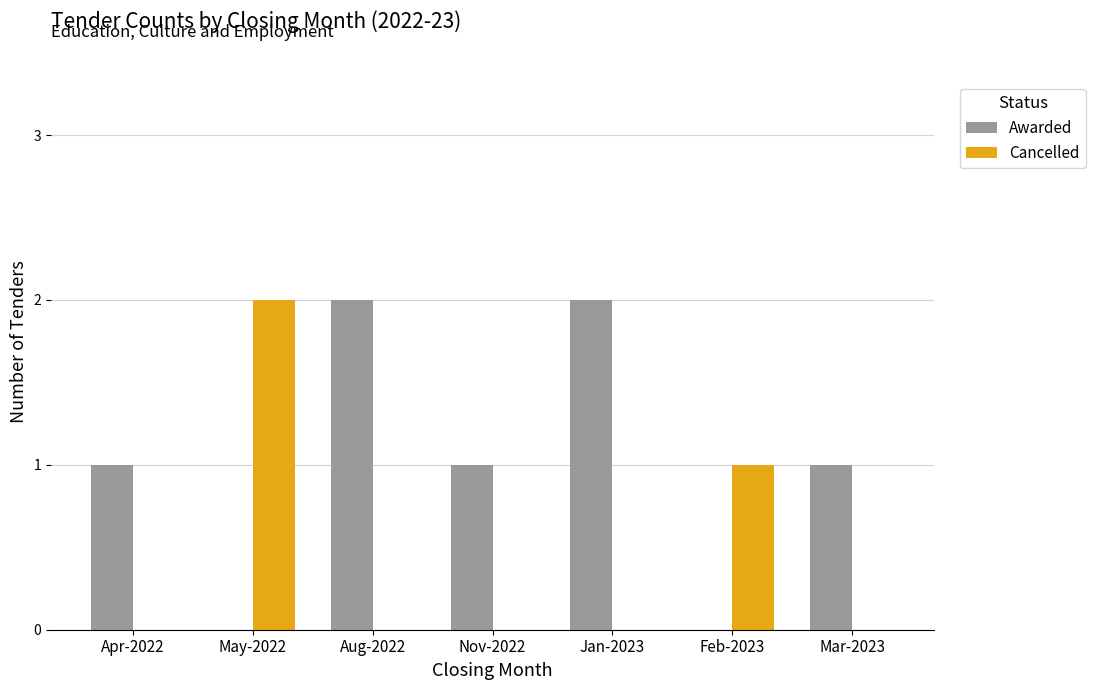

Reading left to right, list all the values displayed in this chart.

Awarded: Apr-2022=1	May-2022=0	Aug-2022=2	Nov-2022=1	Jan-2023=2	Feb-2023=0	Mar-2023=1
Cancelled: Apr-2022=0	May-2022=2	Aug-2022=0	Nov-2022=0	Jan-2023=0	Feb-2023=1	Mar-2023=0